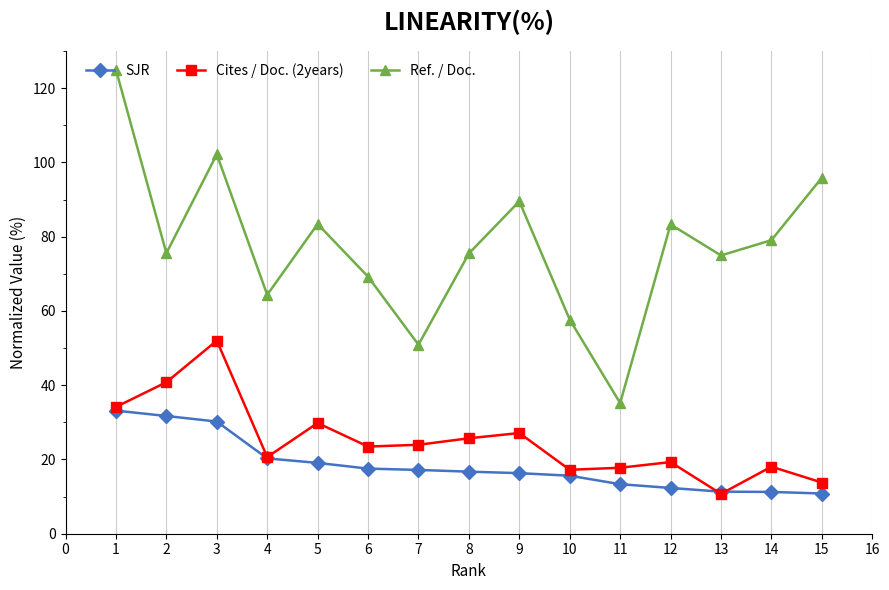

What is the difference between the maximum and minimum values in the Ref. / Doc. series?

89.8